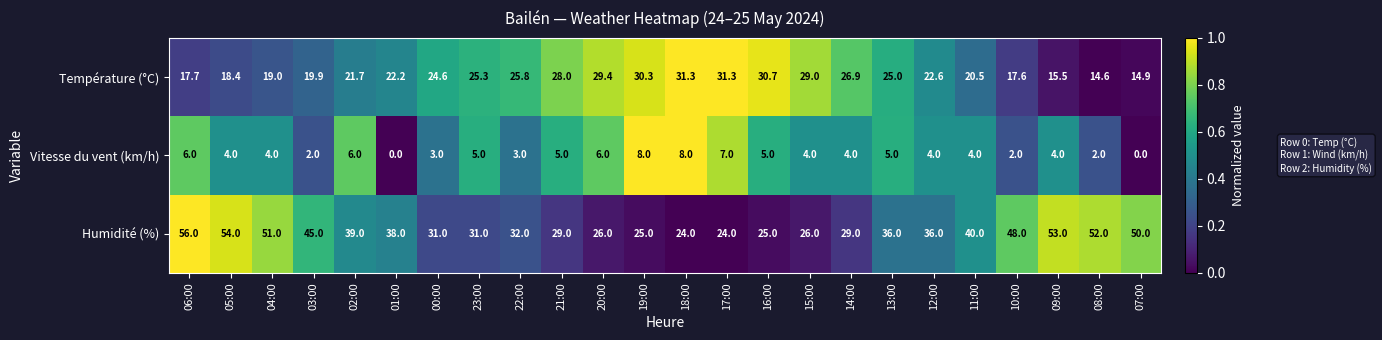

How many distinct data groups are displayed?

3